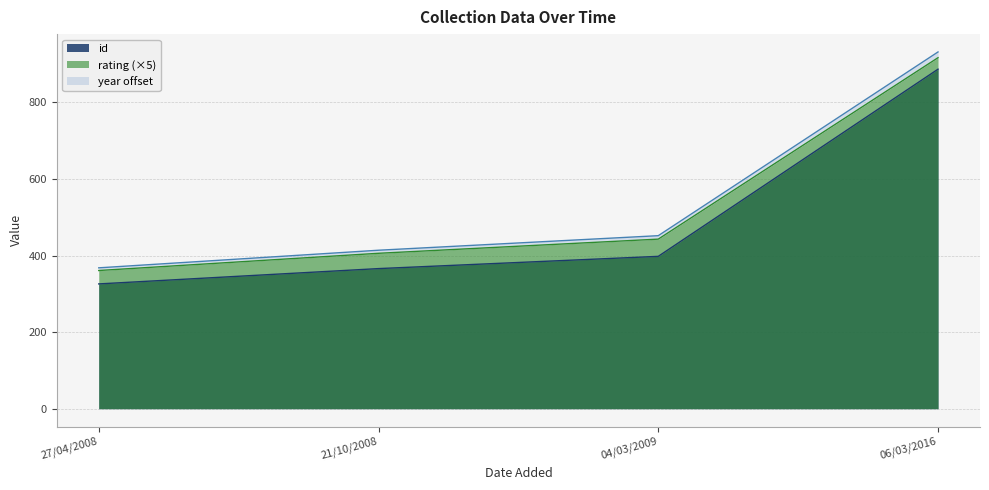

The id series shows 326 at 27/04/2008. True or false?

True